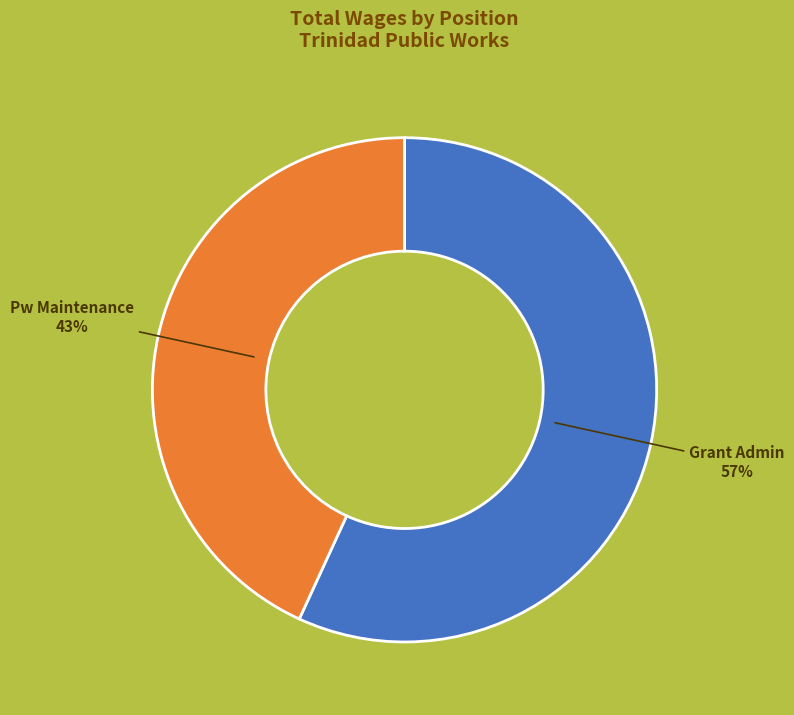

To the nearest percent, what portion does Pw Maintenance represent?

43%